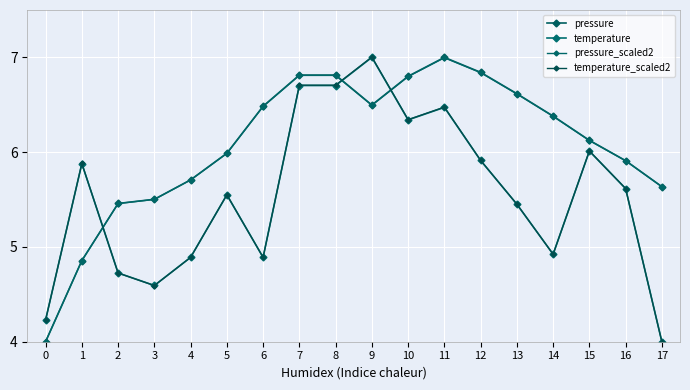

How many distinct data groups are displayed?

4